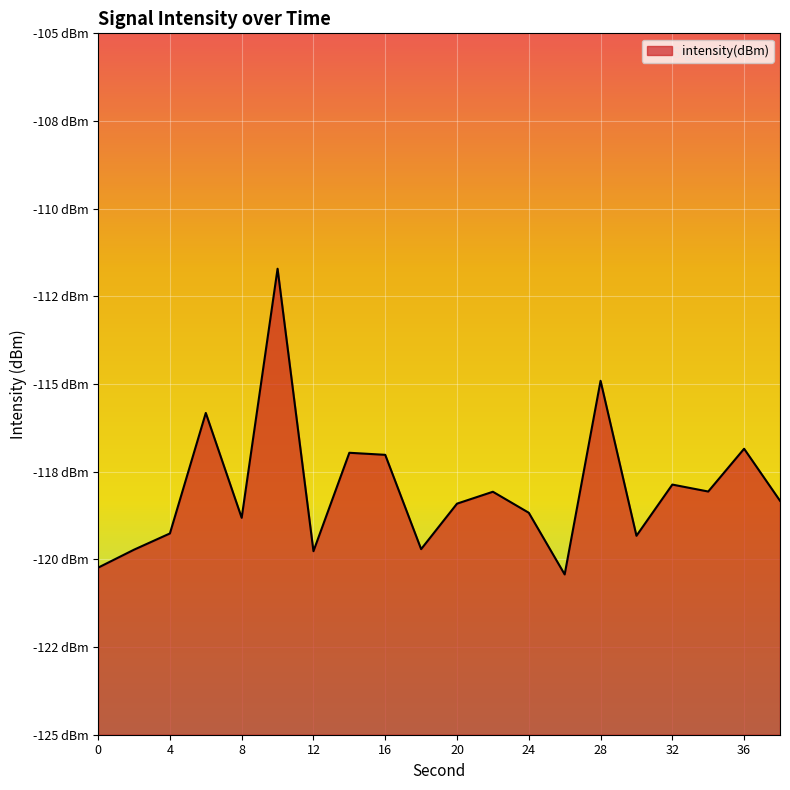

How many data points does each series have?

20